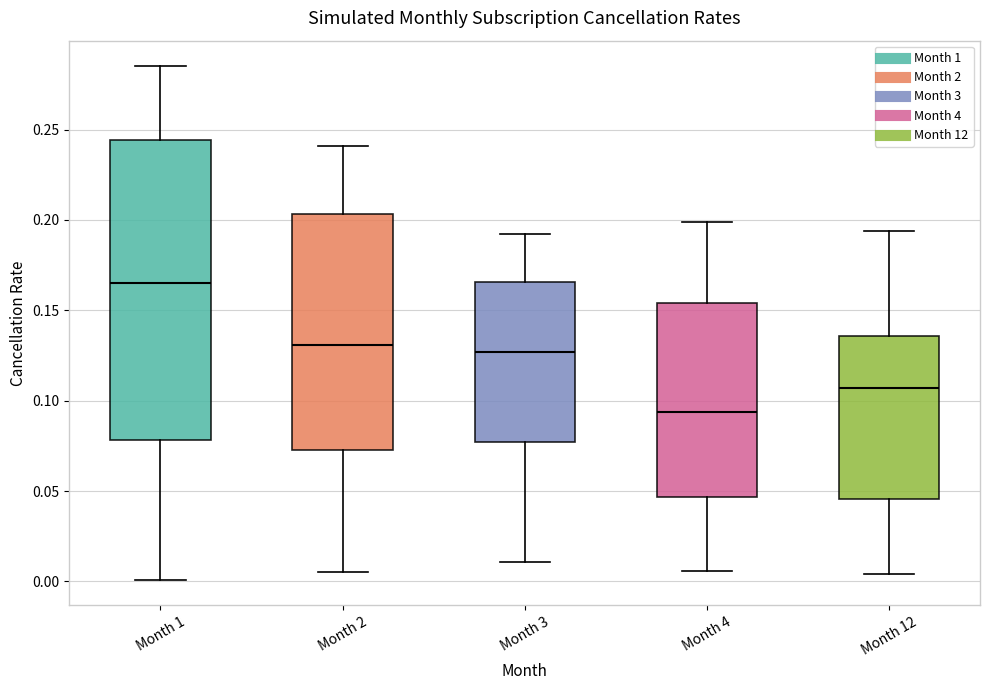

Which box's median line is the lowest?

Month 4